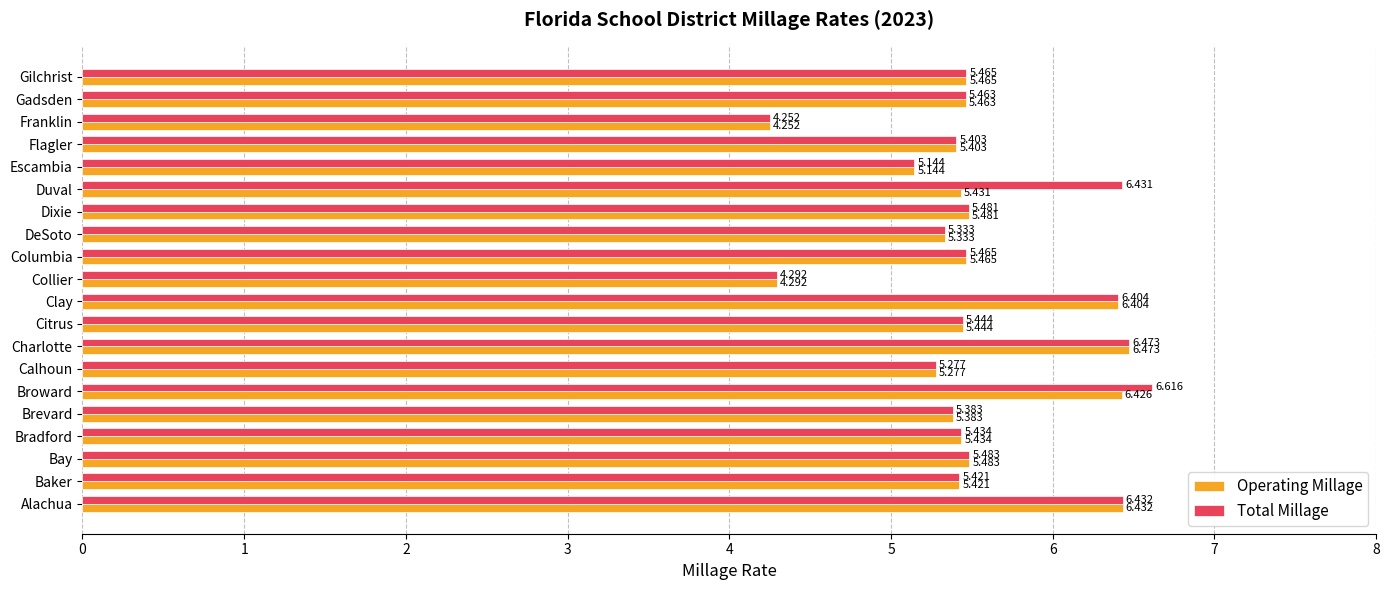

Which category has the lowest value in the Operating Millage series?

Franklin